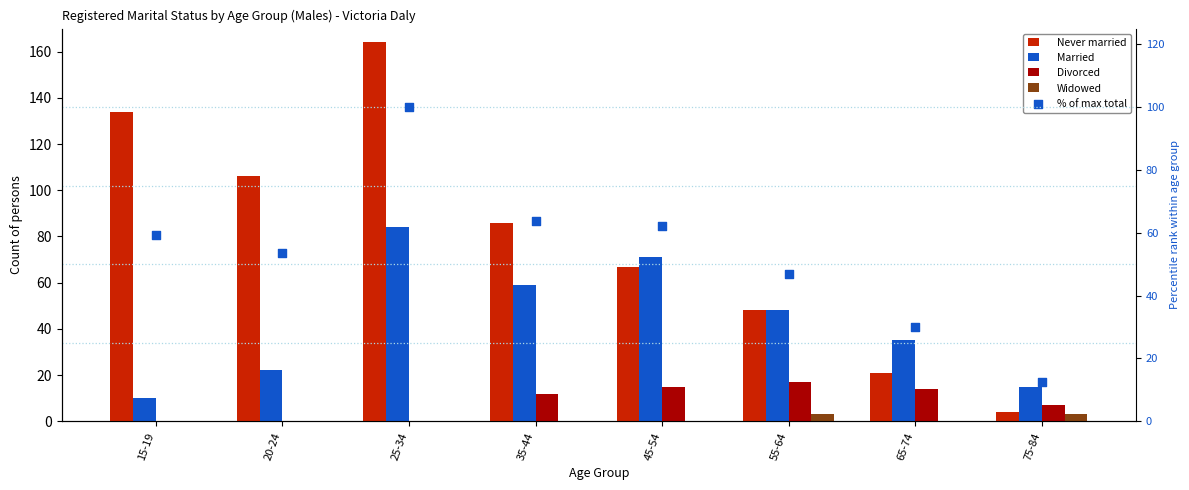

Which series reaches the minimum Y coordinate?

Divorced